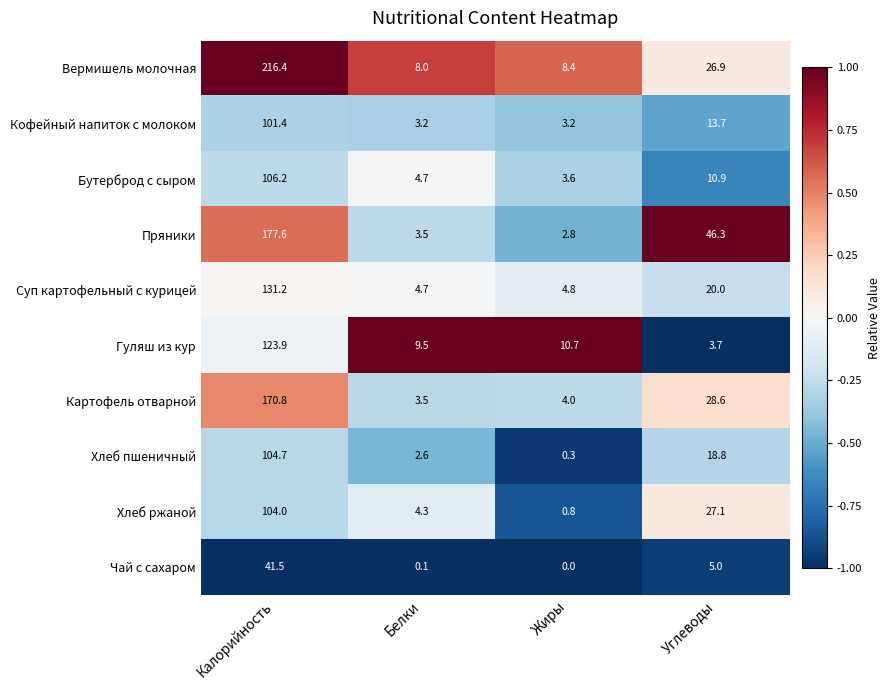

What is the difference between the maximum and second lowest values in the Чай с сахаром series?

41.4